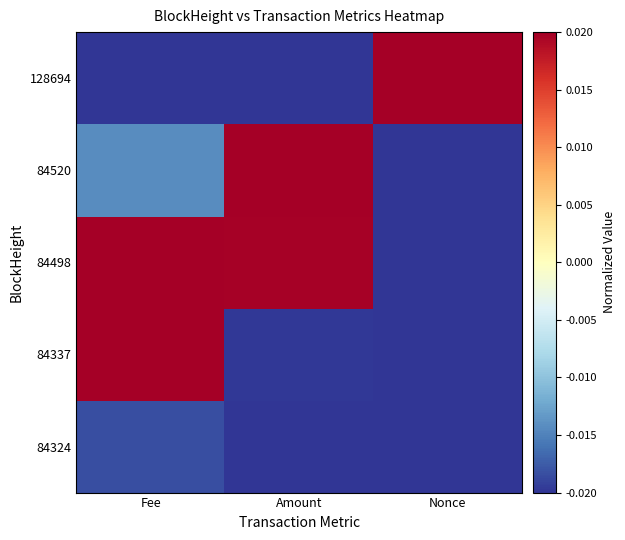

Which series has the largest range (max minus min)?

84520